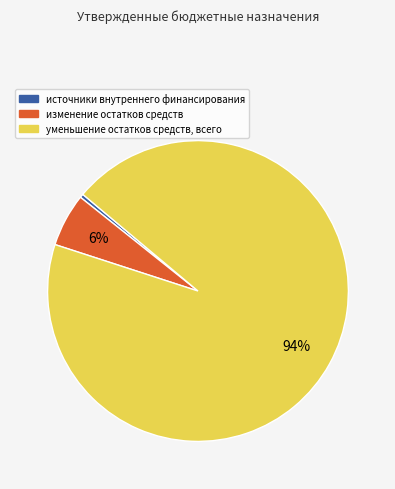

Which slice is the smallest?

источники внутреннего финансирования